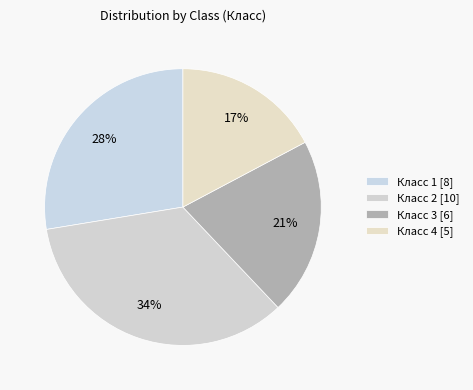

Is there any slice that represents more than half of the pie?

No